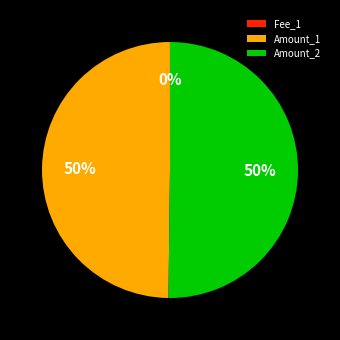

The Amount_2 slice represents 50% of the pie. True or false?

True